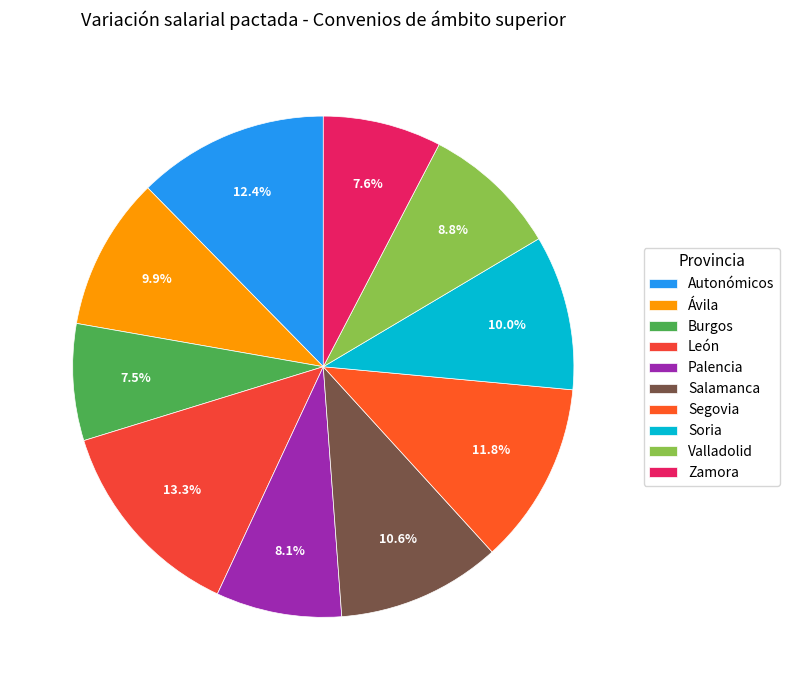

How many segments does this pie chart have?

10